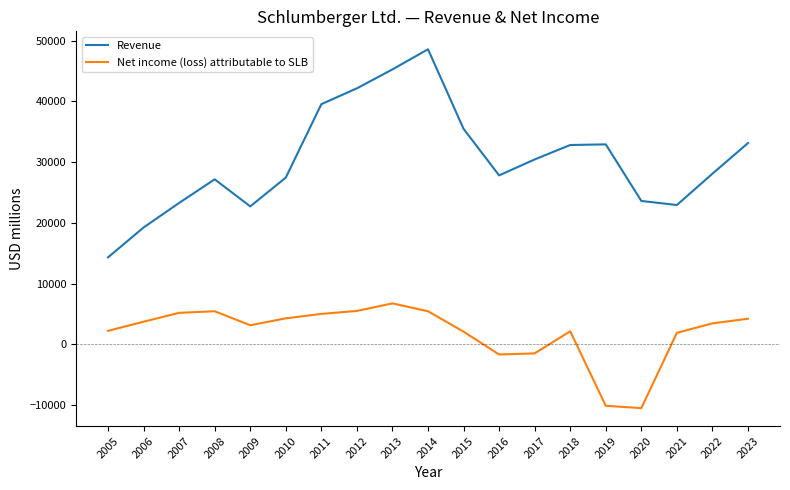

Is it true that Revenue equals 23601 at 2020?

True